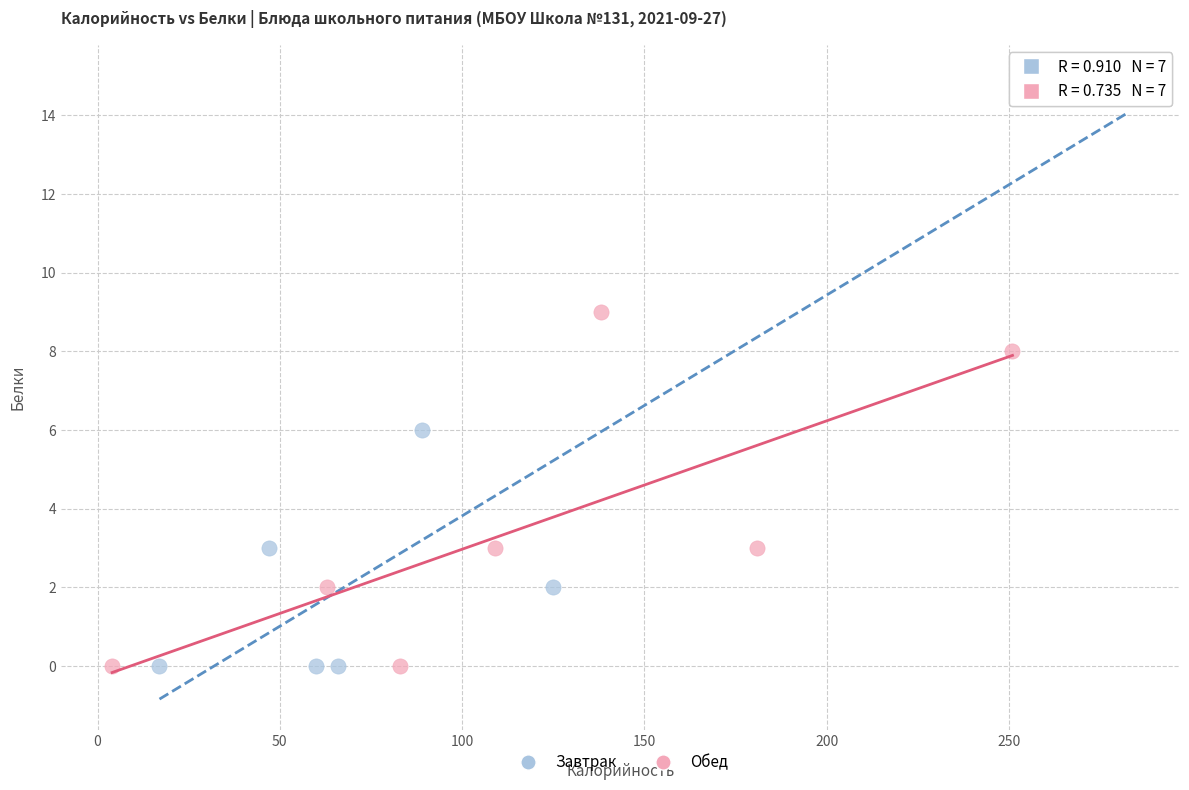

Which series reaches the maximum Y coordinate?

Завтрак